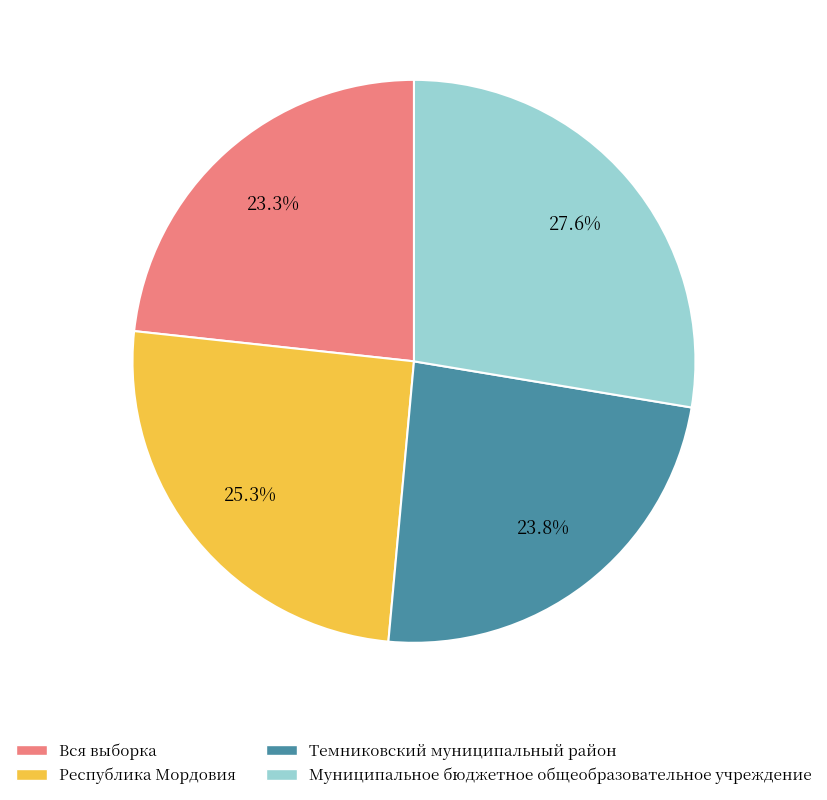

To the nearest percent, what is the combined percentage of Муниципальное бюджетное общеобразовательное учреждение and Республика Мордовия?

53%